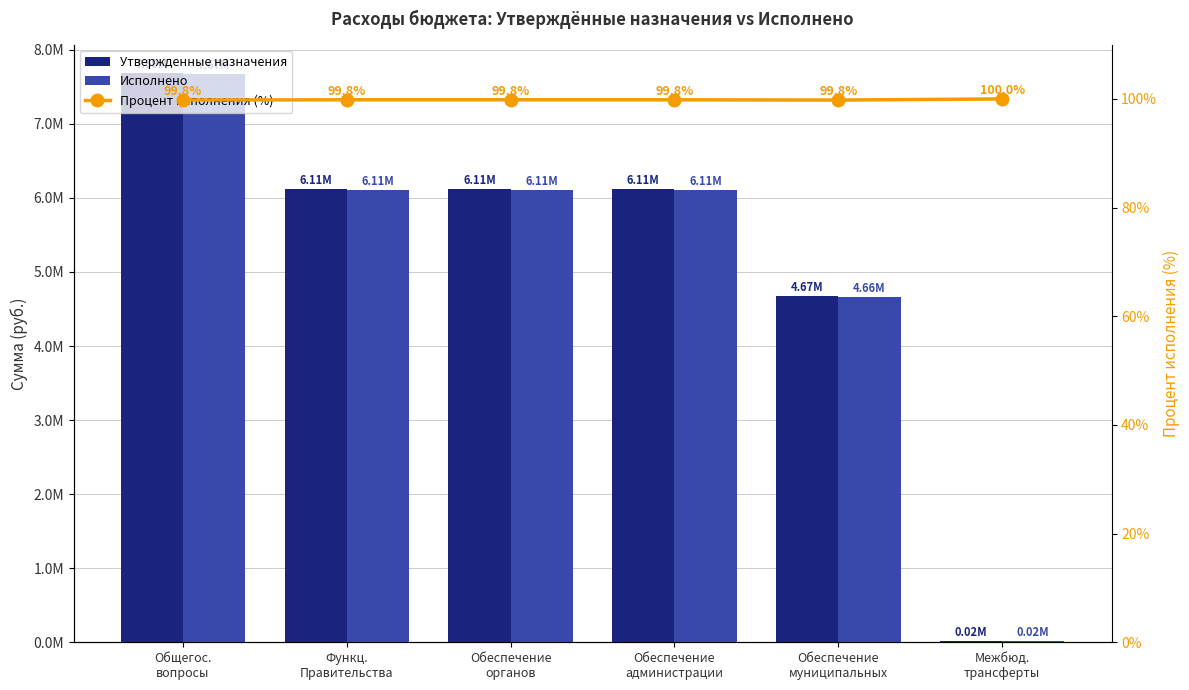

Between Функц.
Правительства and Межбюд.
трансферты, which is larger?

Функц.
Правительства